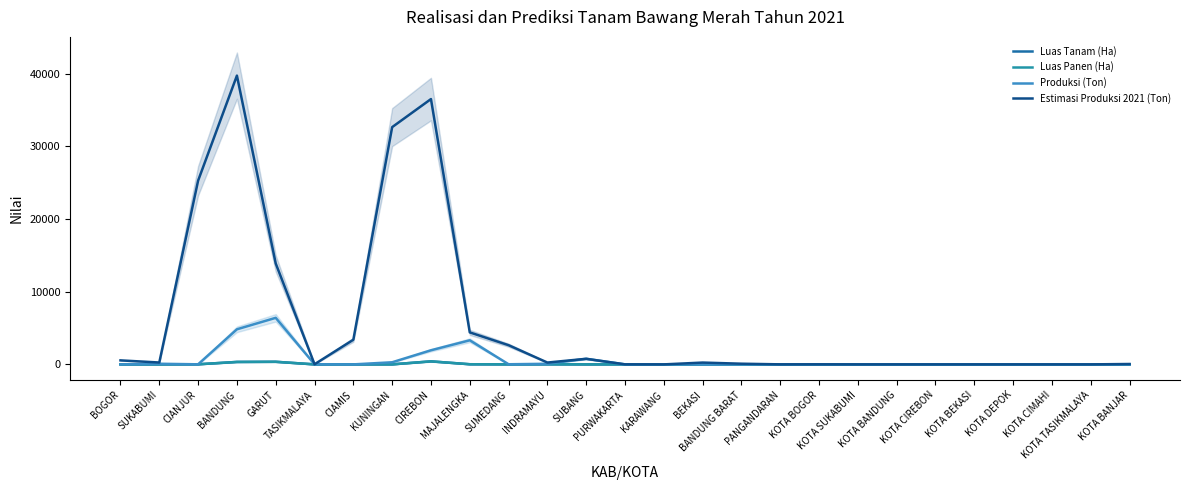

At how many categories does at least one series exceed 21052?

4